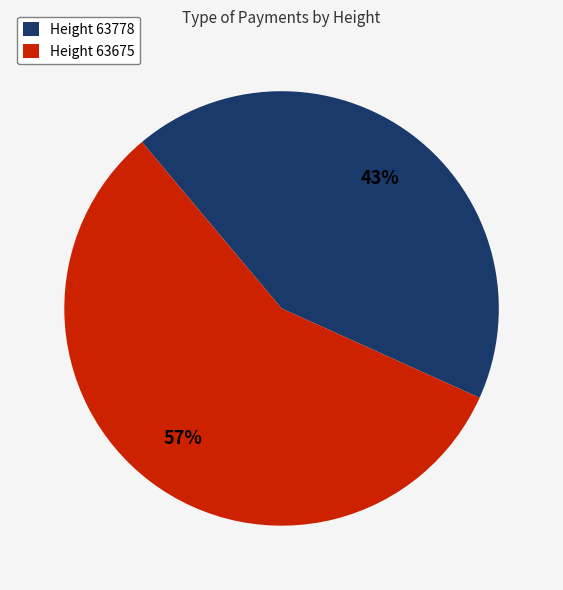

Is the sum of Height 63675 and Height 63778 greater than half?

Yes